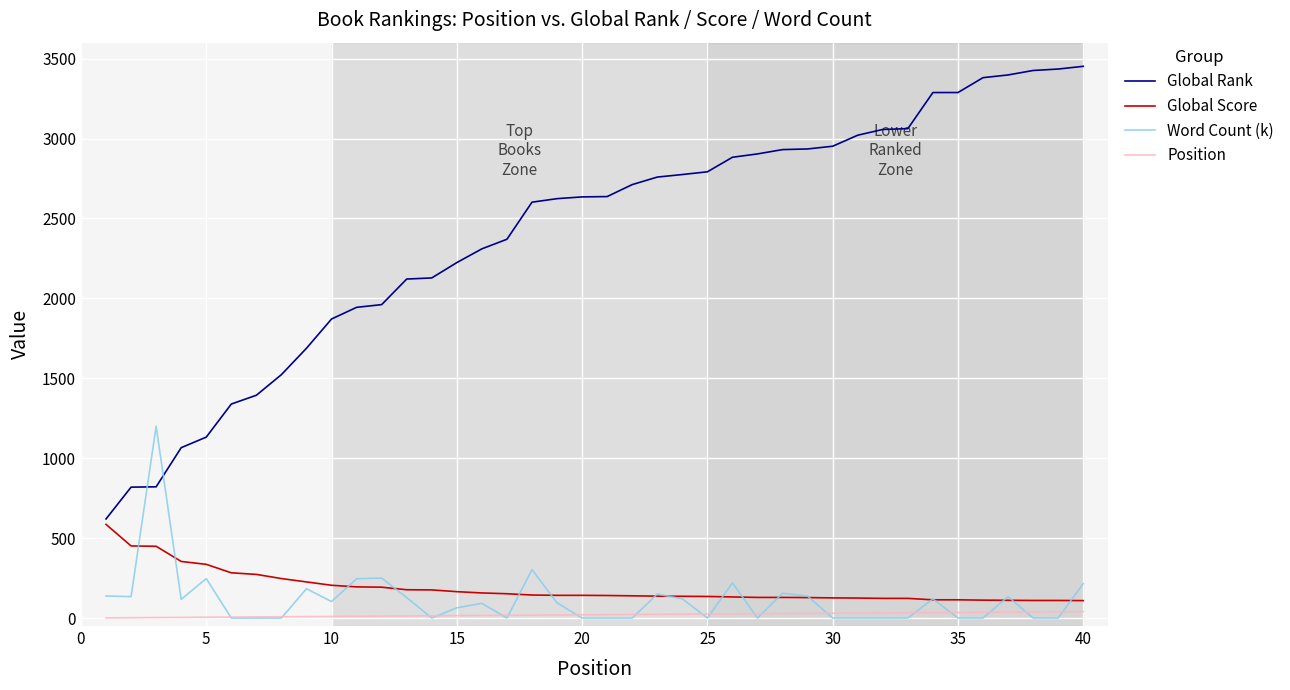

True or false: Word Count (k) and Global Rank intersect in this chart.

True